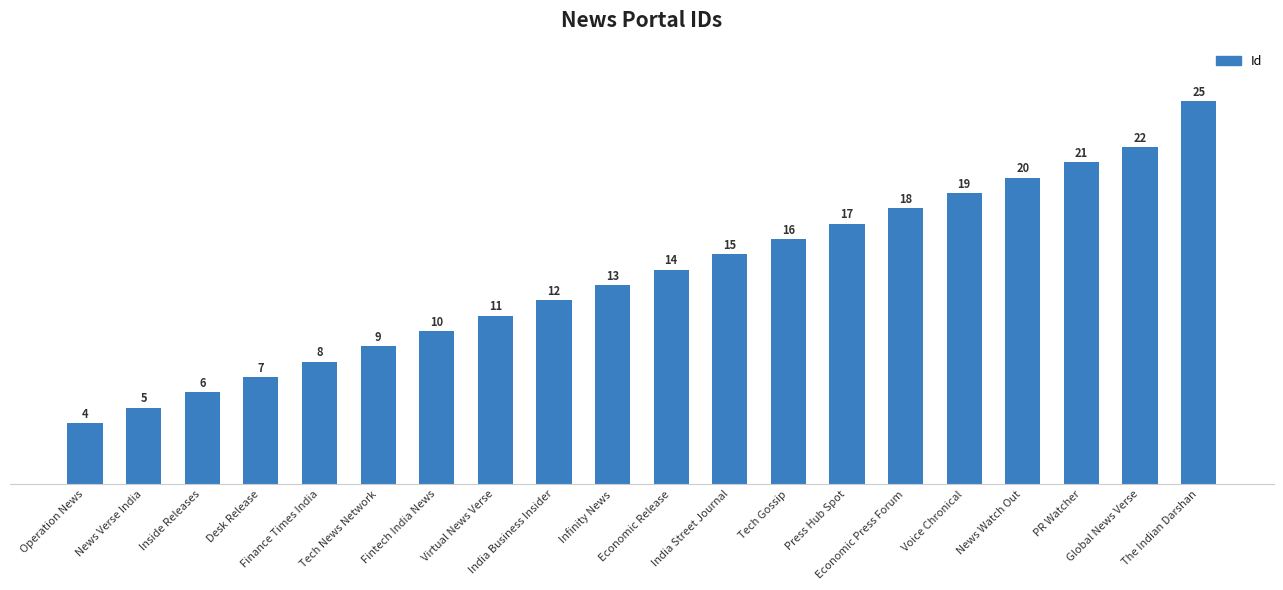

What is the minimum value shown in the chart?

4